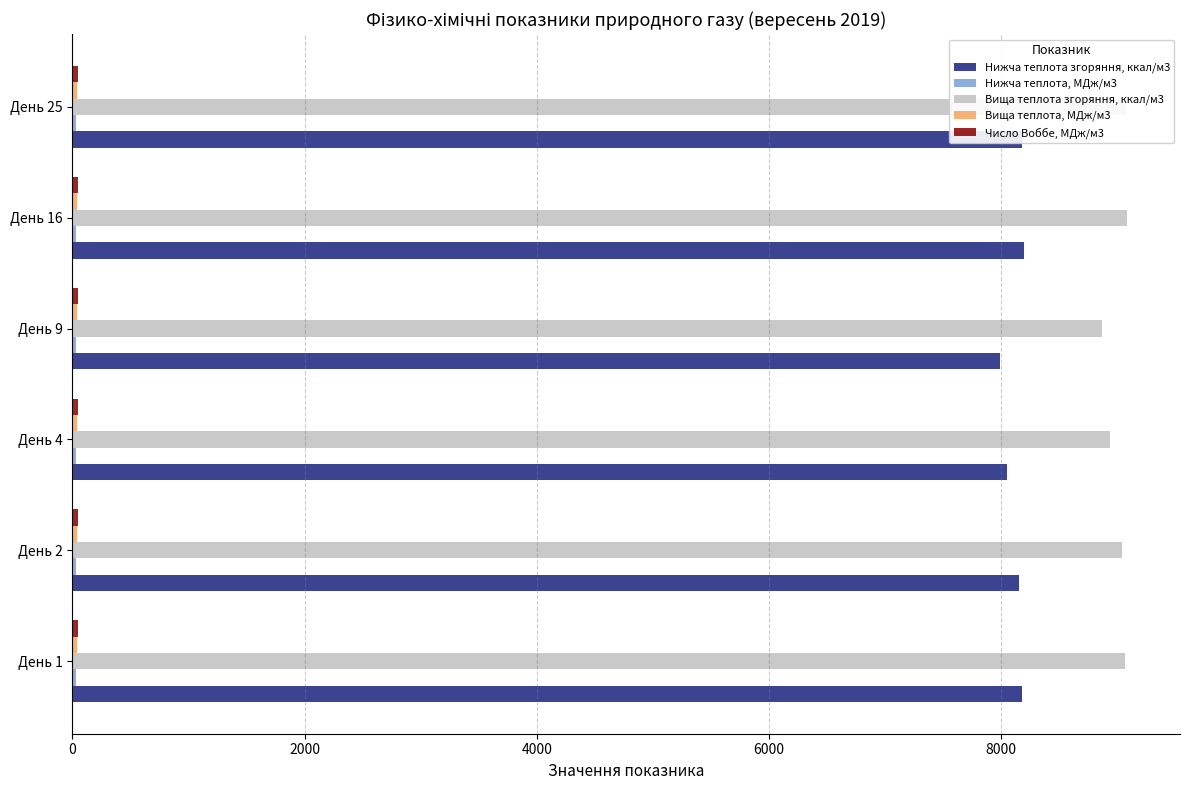

Which series has the largest total across all categories?

Вища теплота згоряння, ккал/м3